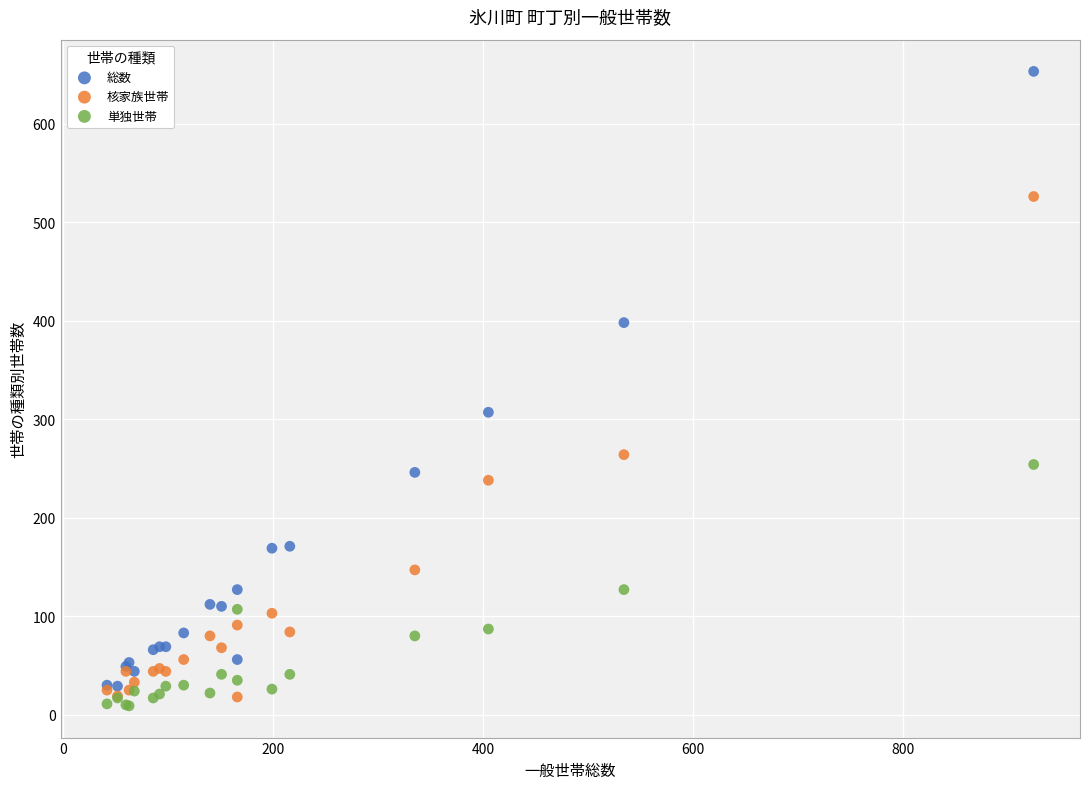

Which series reaches the minimum Y coordinate?

単独世帯